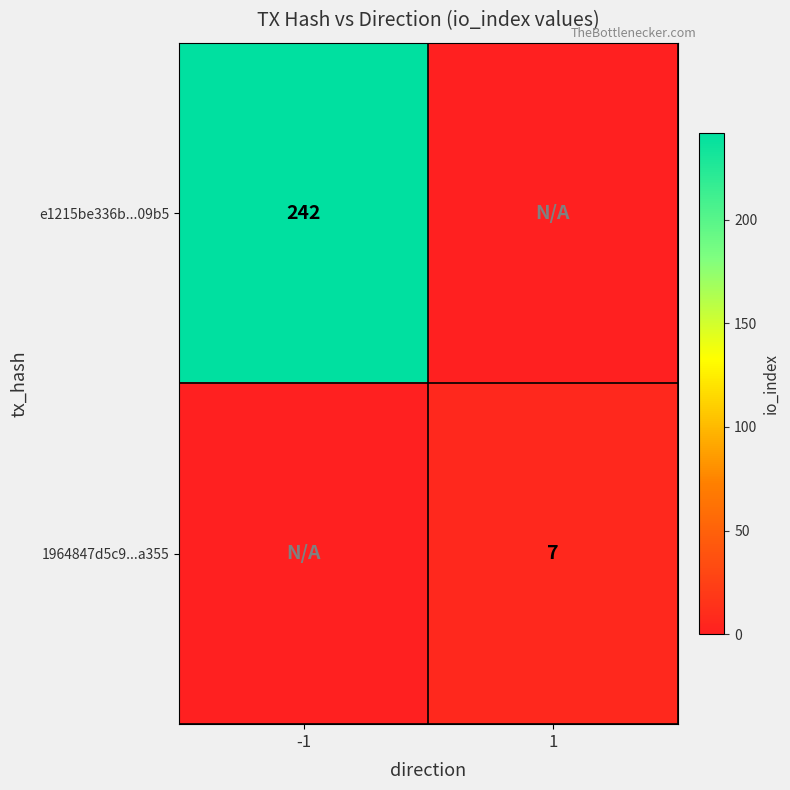

How many categories are shown in the chart?

2